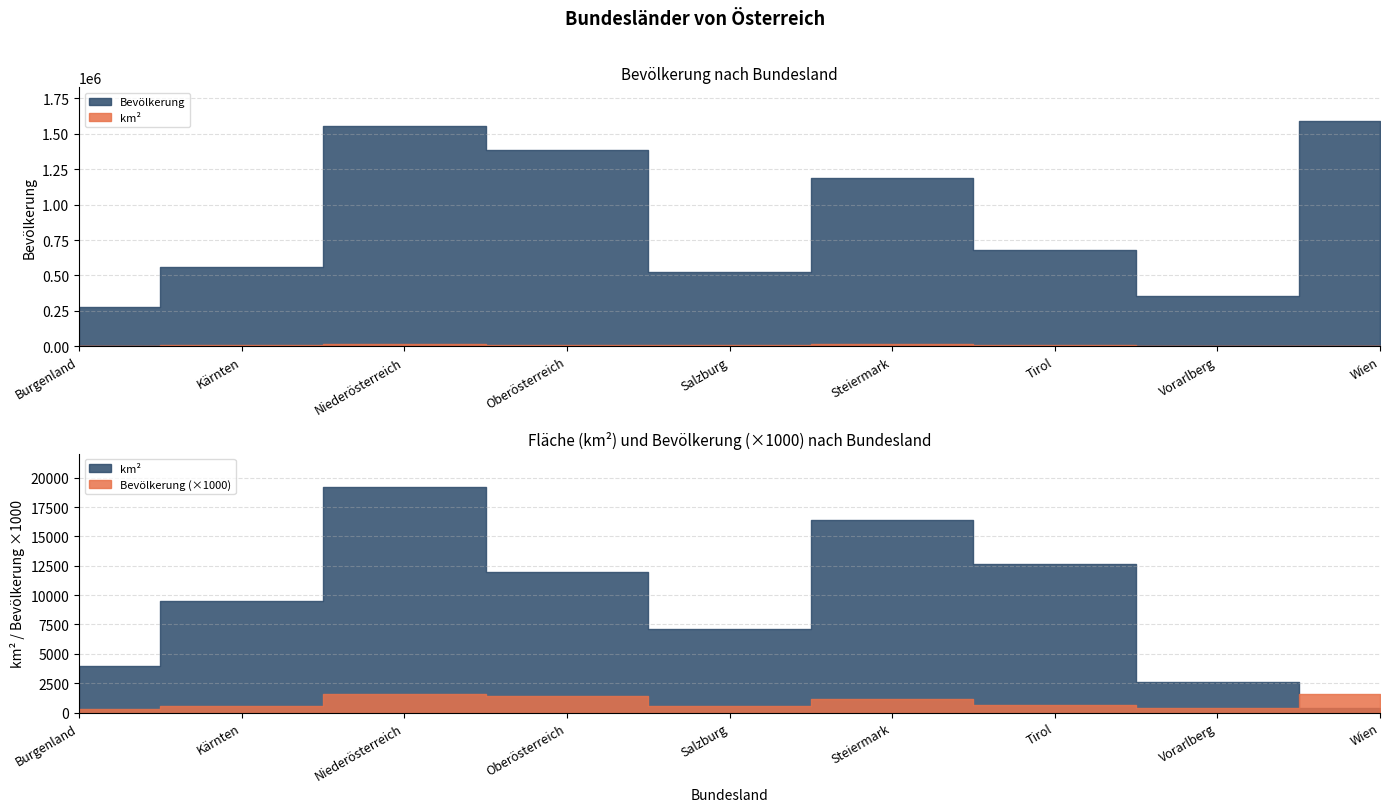

Reading left to right, transcribe all the data shown in this chart.

Bevölkerung: 276419	559440	1552848	1387086	521238	1190574	683317	356590	1590242
km²: 3965	9536	19178	11982	7154	16392	12648	2601	415